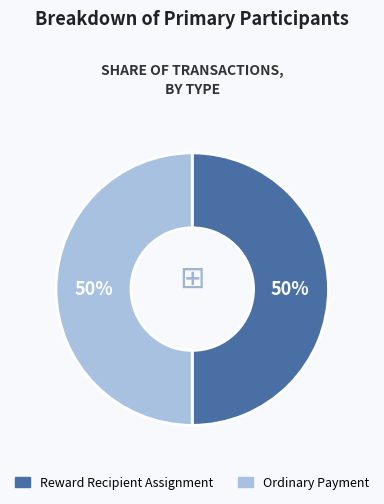

Do Ordinary Payment and Reward Recipient Assignment together represent more than half of the pie?

Yes